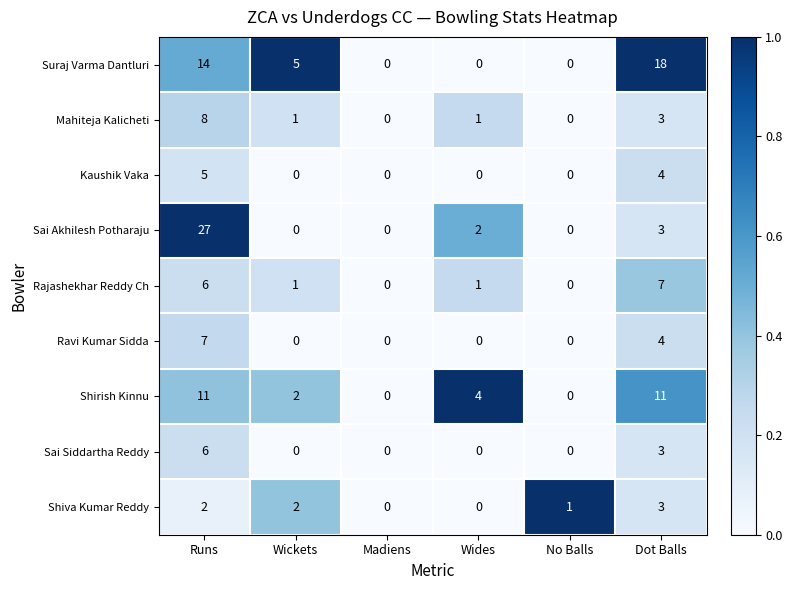

Which series has the largest range (max minus min)?

Sai Akhilesh Potharaju